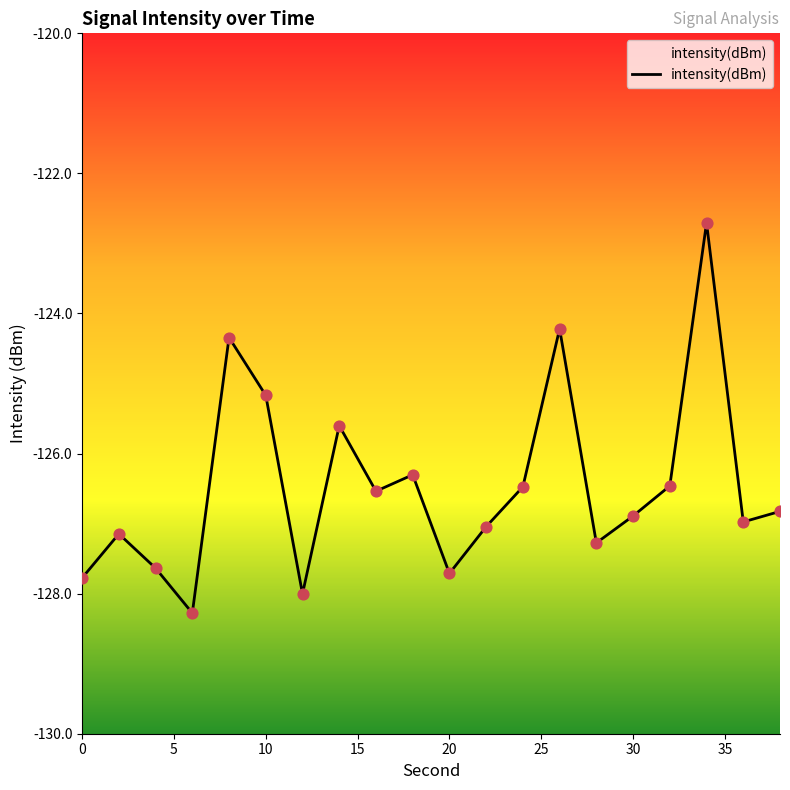

What is the change in value from 10 to 30?

-1.7